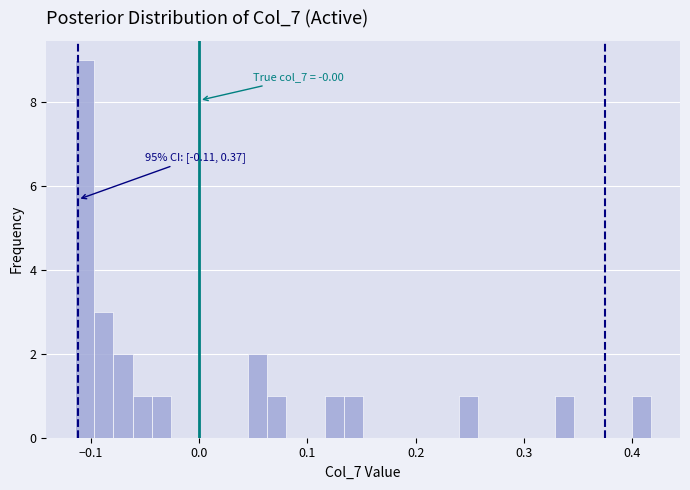

Around what value on the x-axis is the tallest bar? Give the approximate position of its centre, as read against the axis.

-0.11